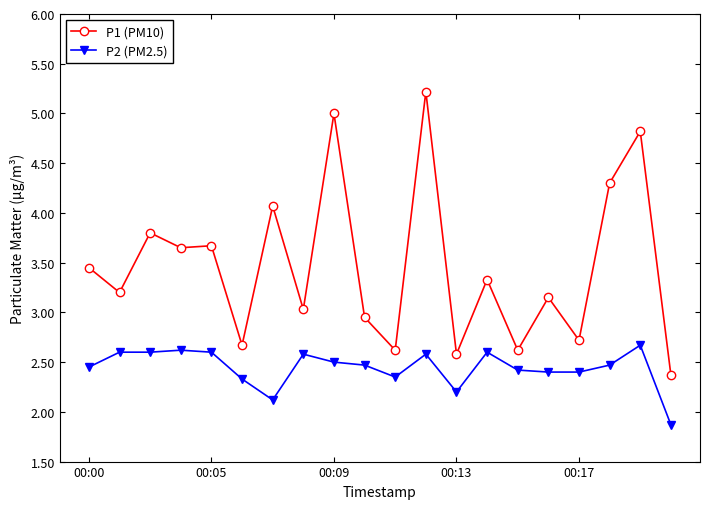

What is the maximum value shown in the chart?

5.2